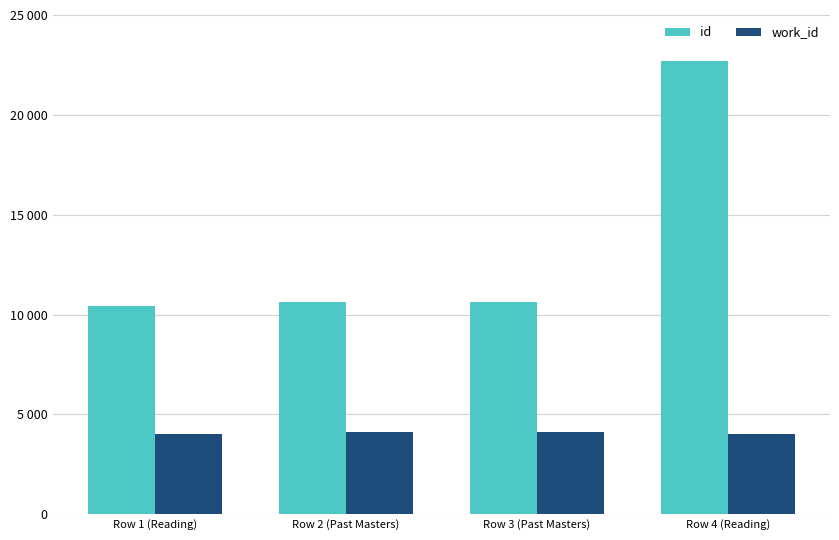

What value does the id series have at Row 2 (Past Masters)?

10607